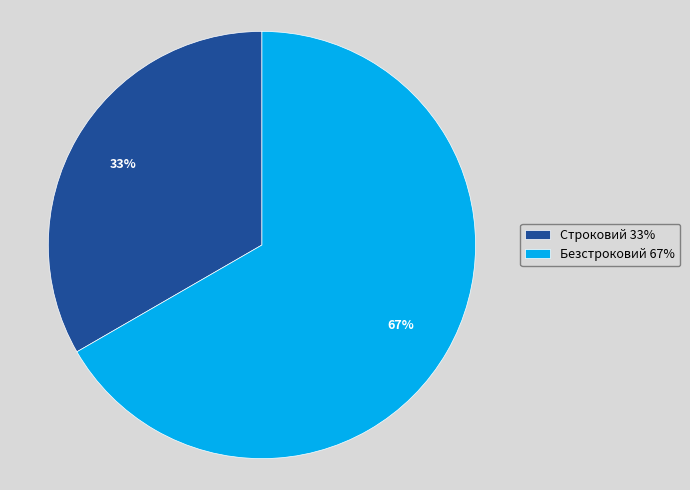

Combined, do Безстроковий and Строковий account for over 50%?

Yes